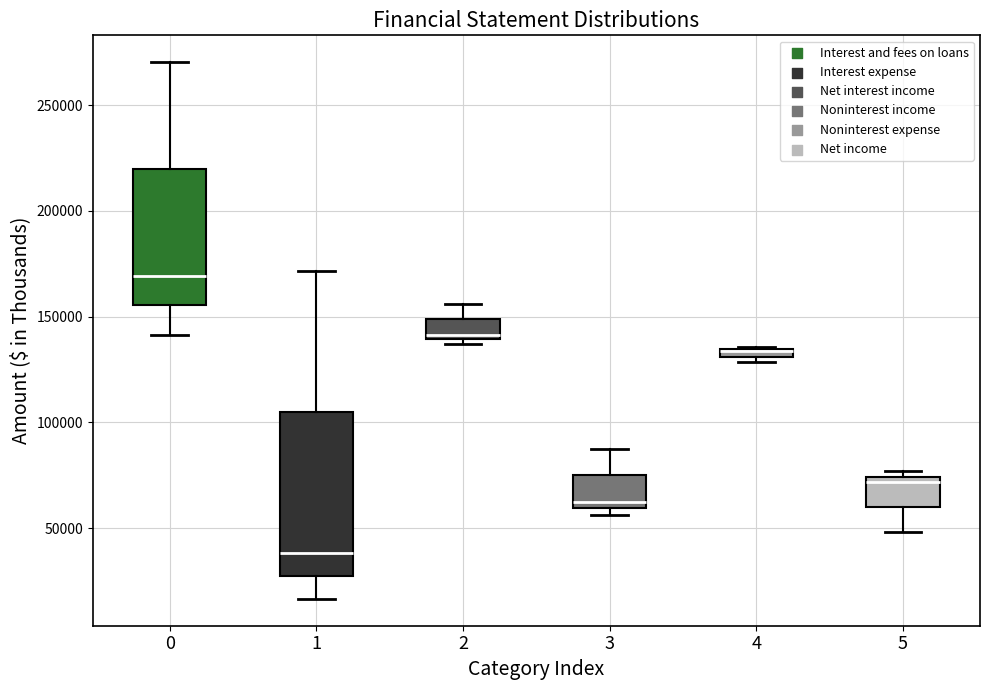

Comparing the boxes themselves (not the whiskers), which one is the tallest?

1